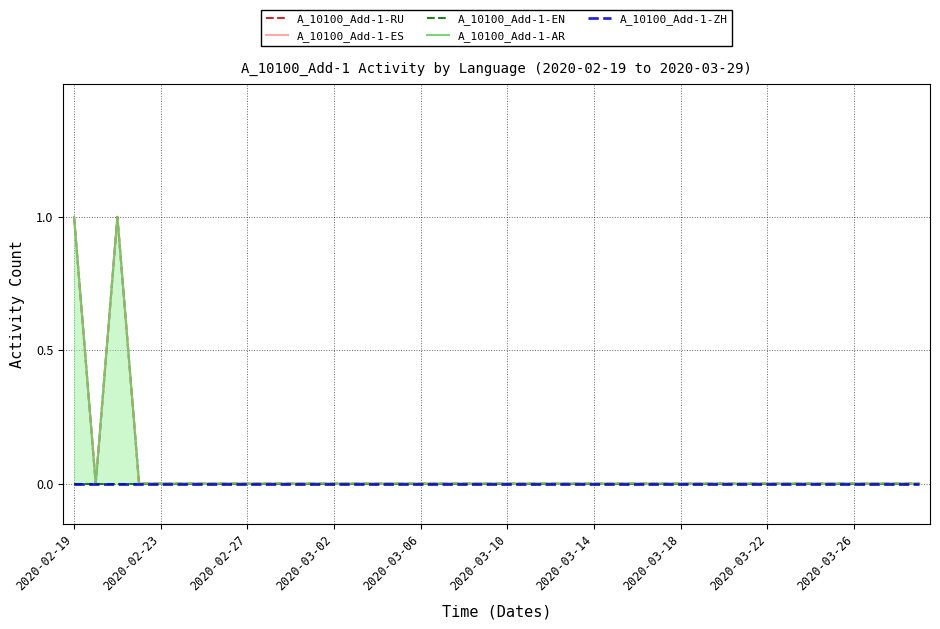

Which series has the largest total across all categories?

A_10100_Add-1-RU